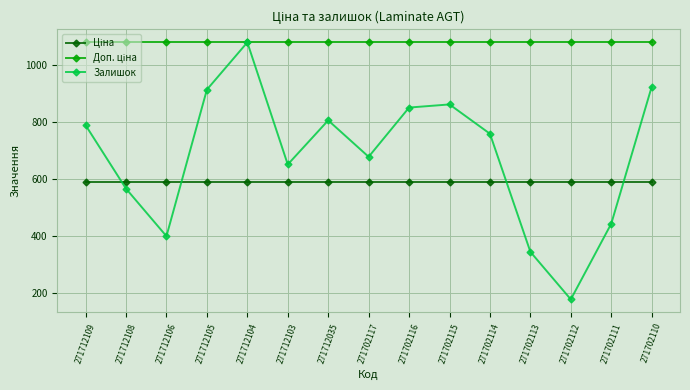

What is the difference between the highest and lowest values at 271702111?

637.7